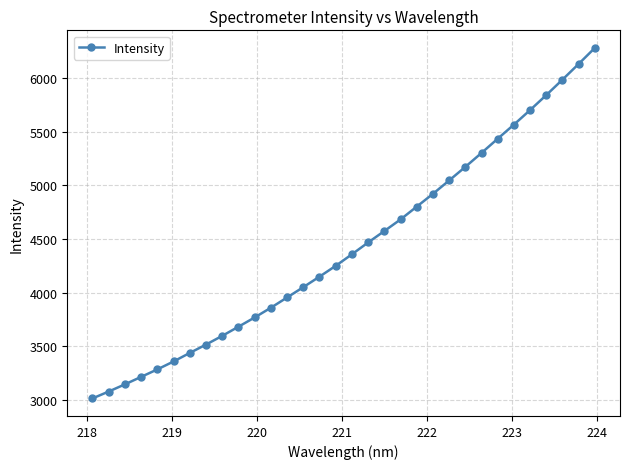

How many values exceed 4357?

16